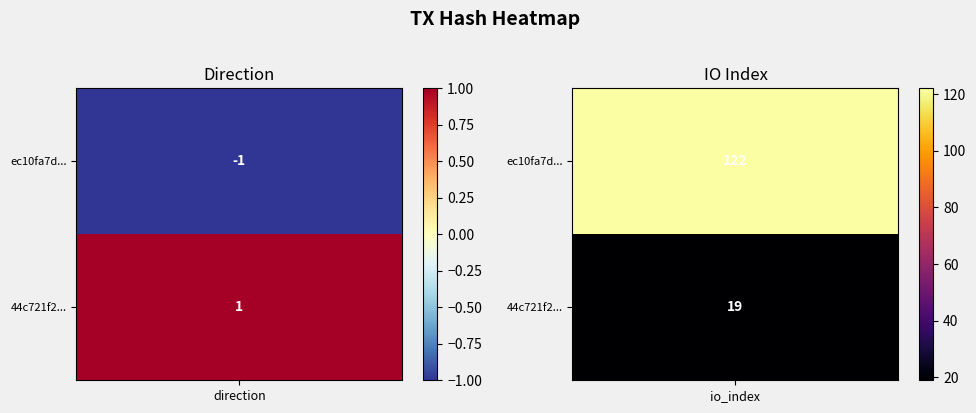

What is the maximum value shown in the chart?

122